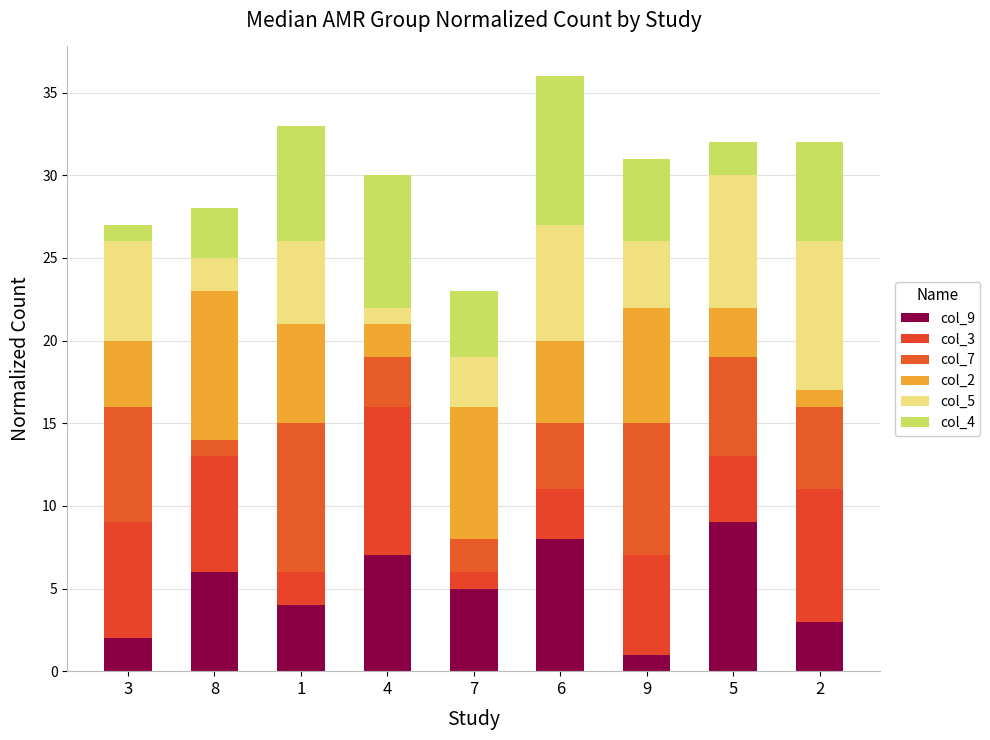

Count the number of categories in the chart.

9